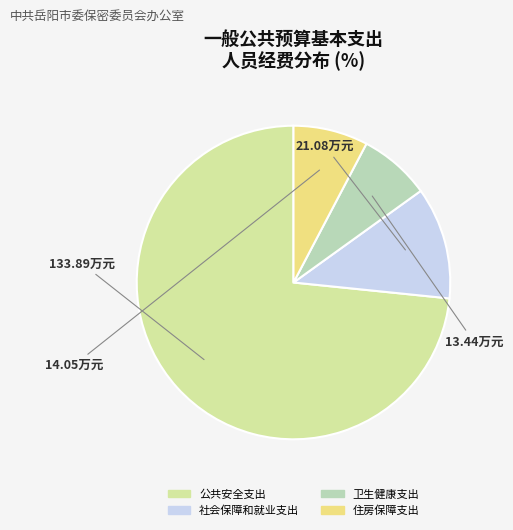

Approximately how many times larger is the value at 公共安全支出 compared to 社会保障和就业支出?

6.4